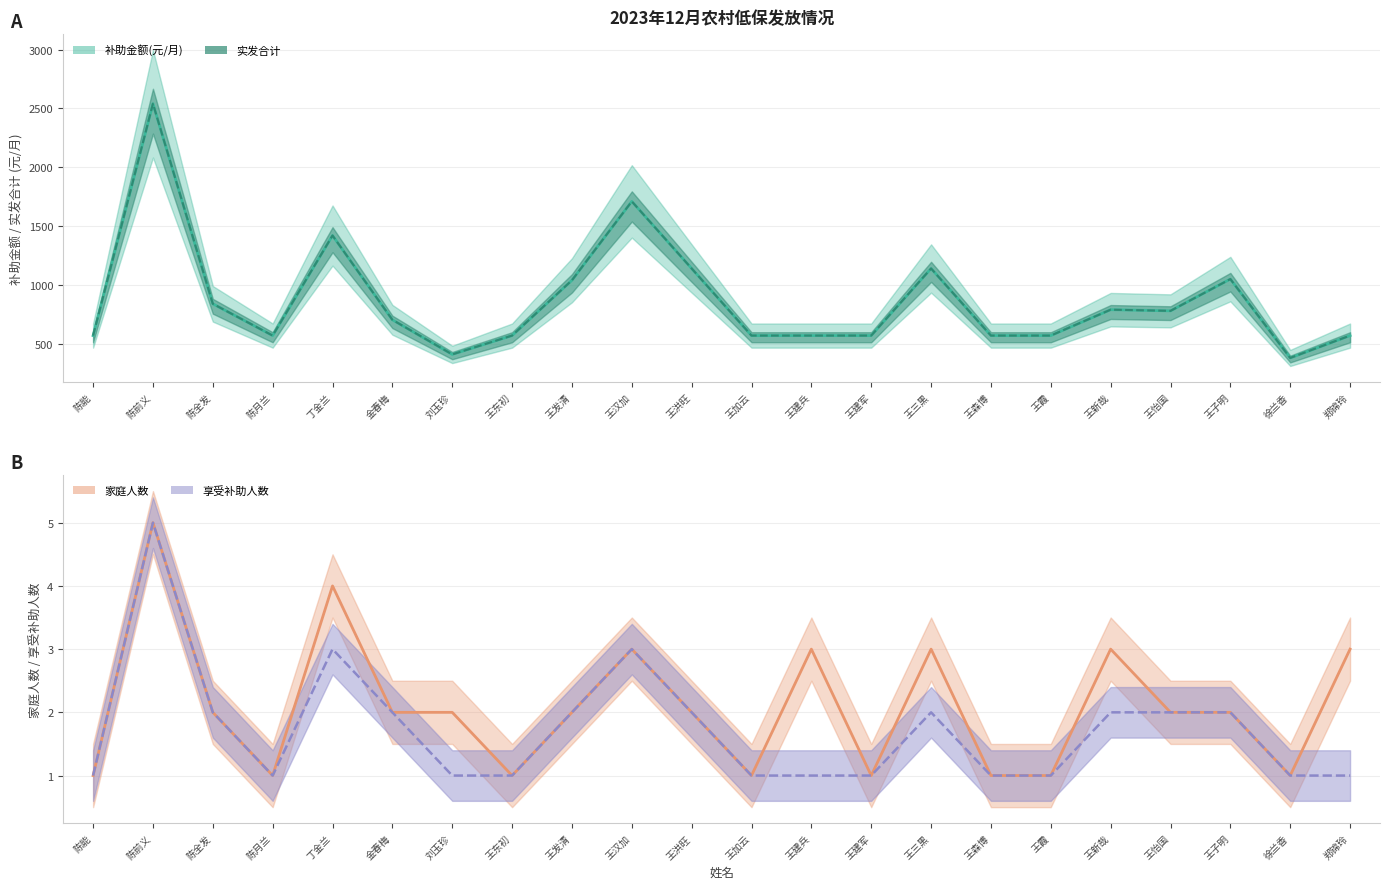

How many categories are shown in the chart?

22